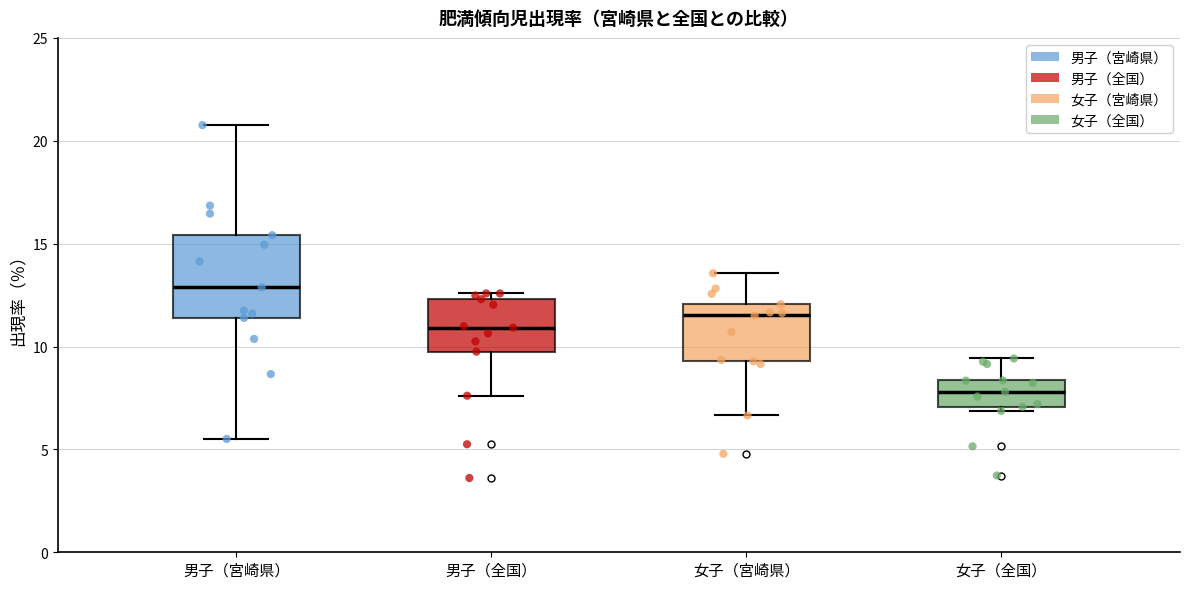

Where does the upper whisker of the box for 男子（宮崎県） end on the y-axis? The values are not printed on the chart, so give them approximately, as read against the axis.

21.0